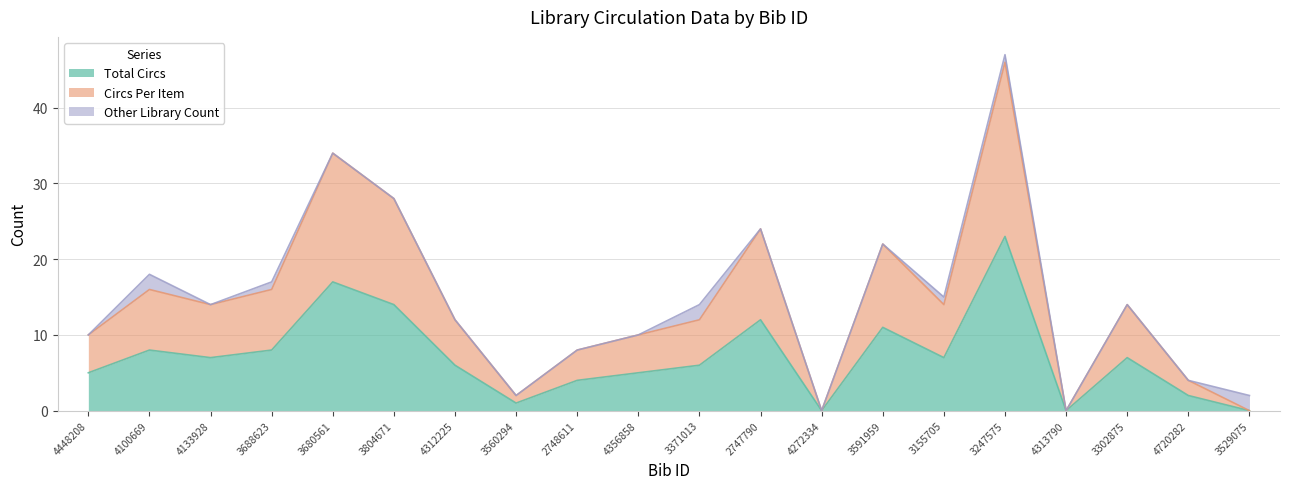

How many values in the Total Circs series are below 7?

10